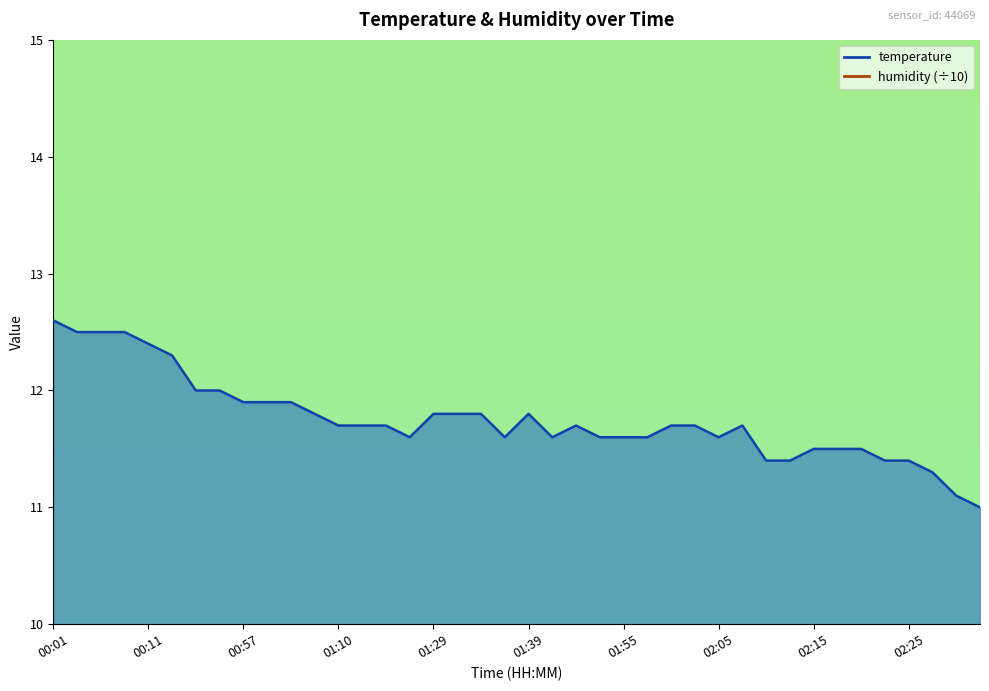

True or false: the data shows 11.5 at 02:18.

True